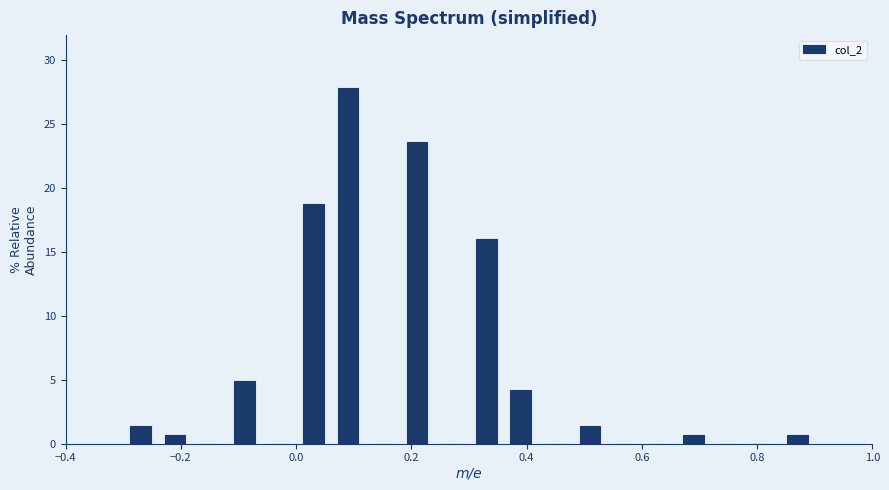

Around what value on the x-axis is the tallest bar? Give the approximate position of its centre, as read against the axis.

0.10